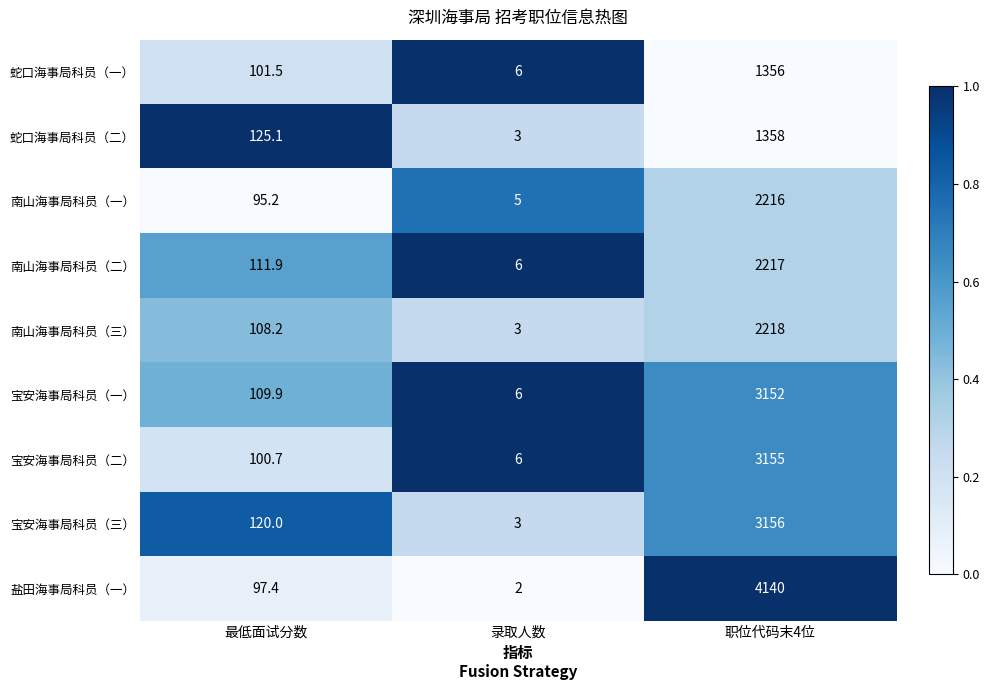

What is the average value of the 宝安海事局科员（二） series?

1087.2